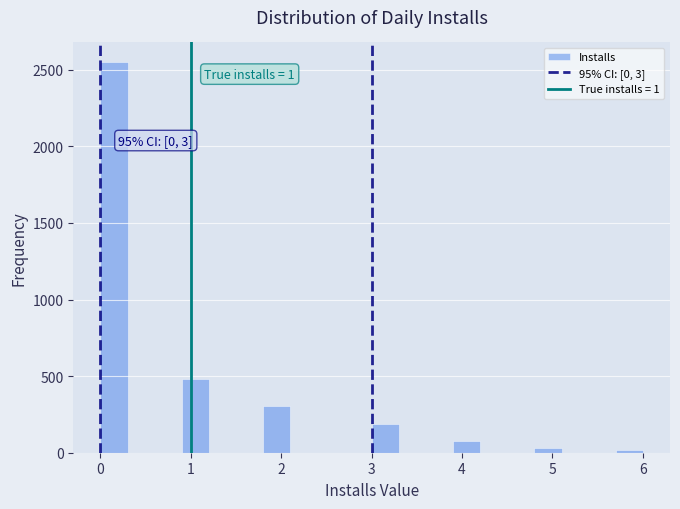

Read against the x-axis, roughly where is the centre of the tallest bar?

0.2